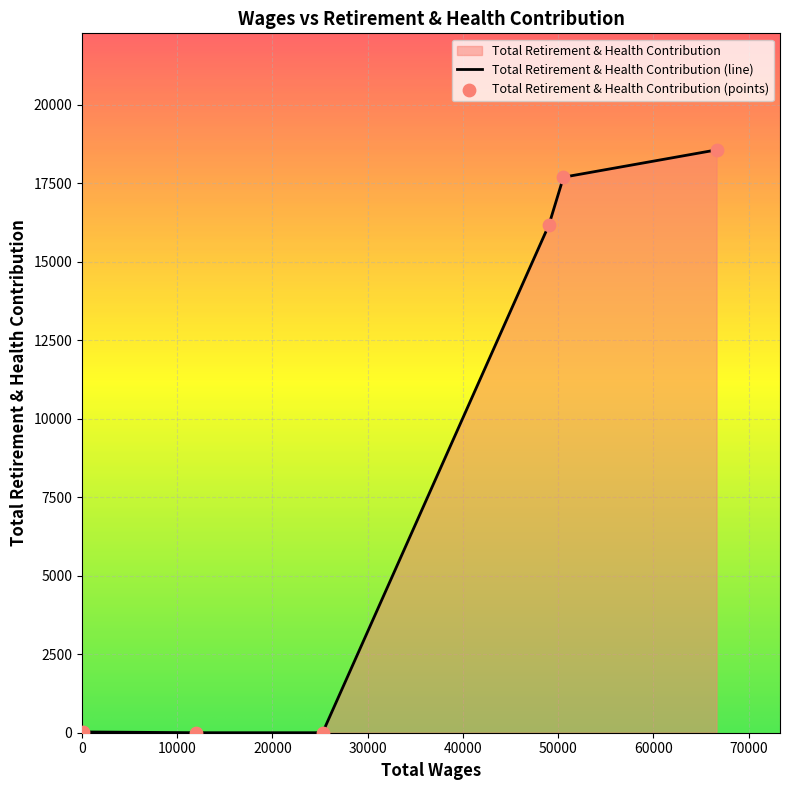

What is the sum of all values?

52451